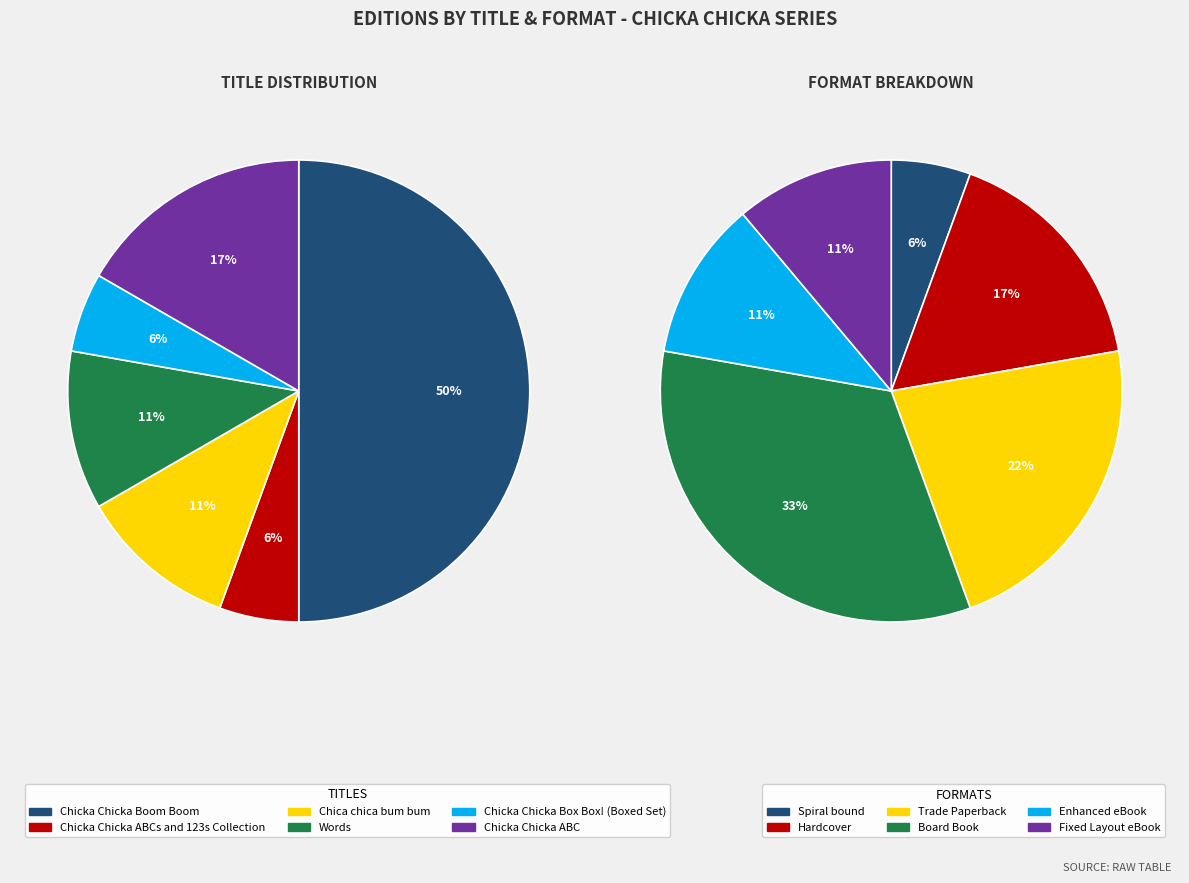

Rank the categories by value from highest to lowest.

Chicka Chicka Boom Boom, Chicka Chicka ABC, Chica chica bum bum, Words, Chicka Chicka ABCs and 123s Collection, Chicka Chicka Box Box! (Boxed Set)